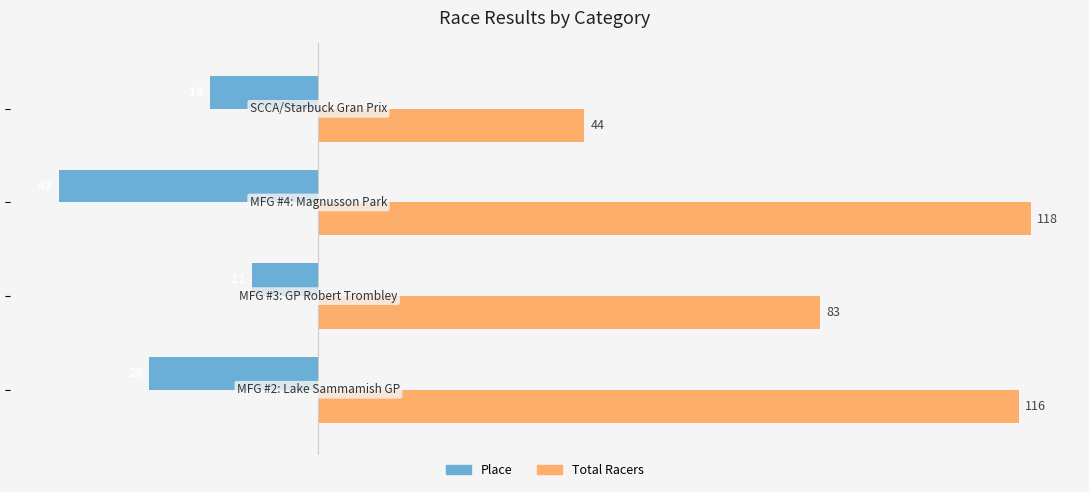

Which series has the largest range (max minus min)?

Total Racers